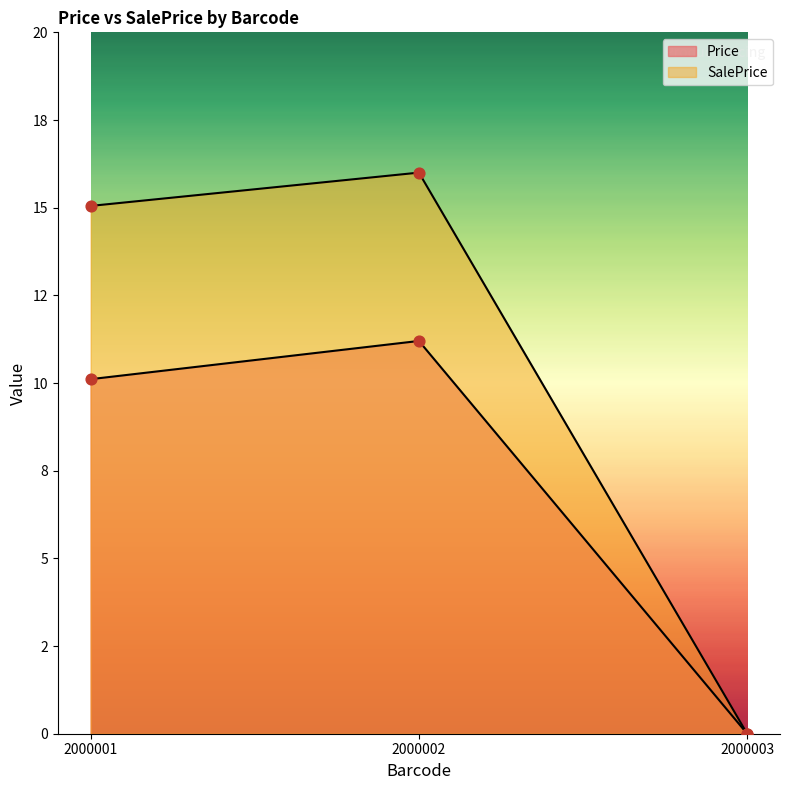

At how many categories does at least one series exceed 14?

2